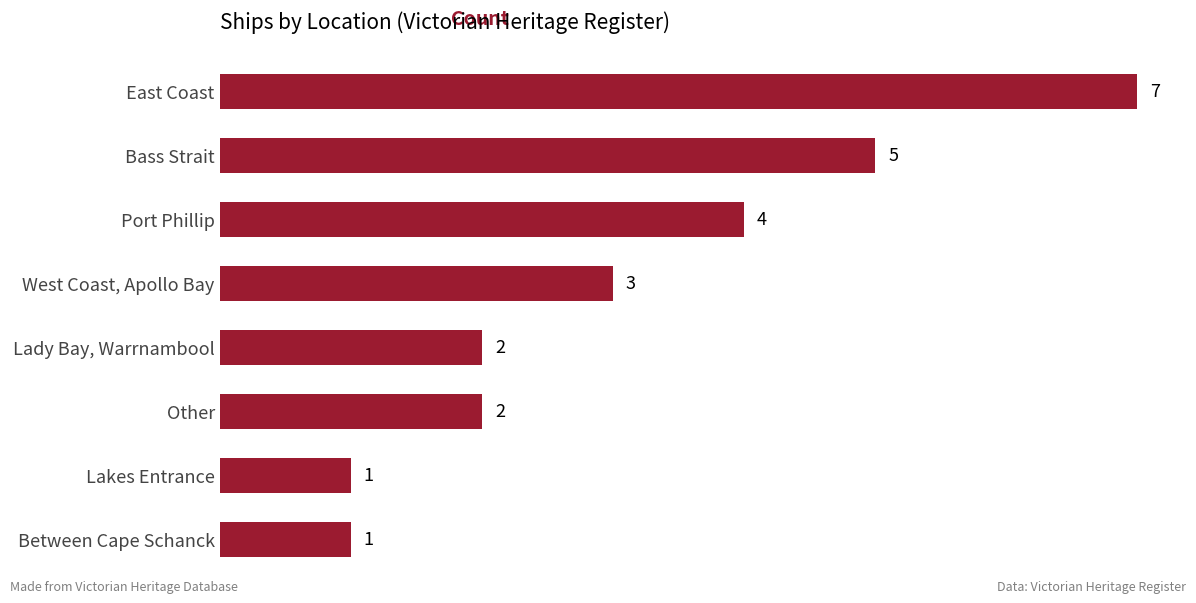

How many bars are there in total?

8